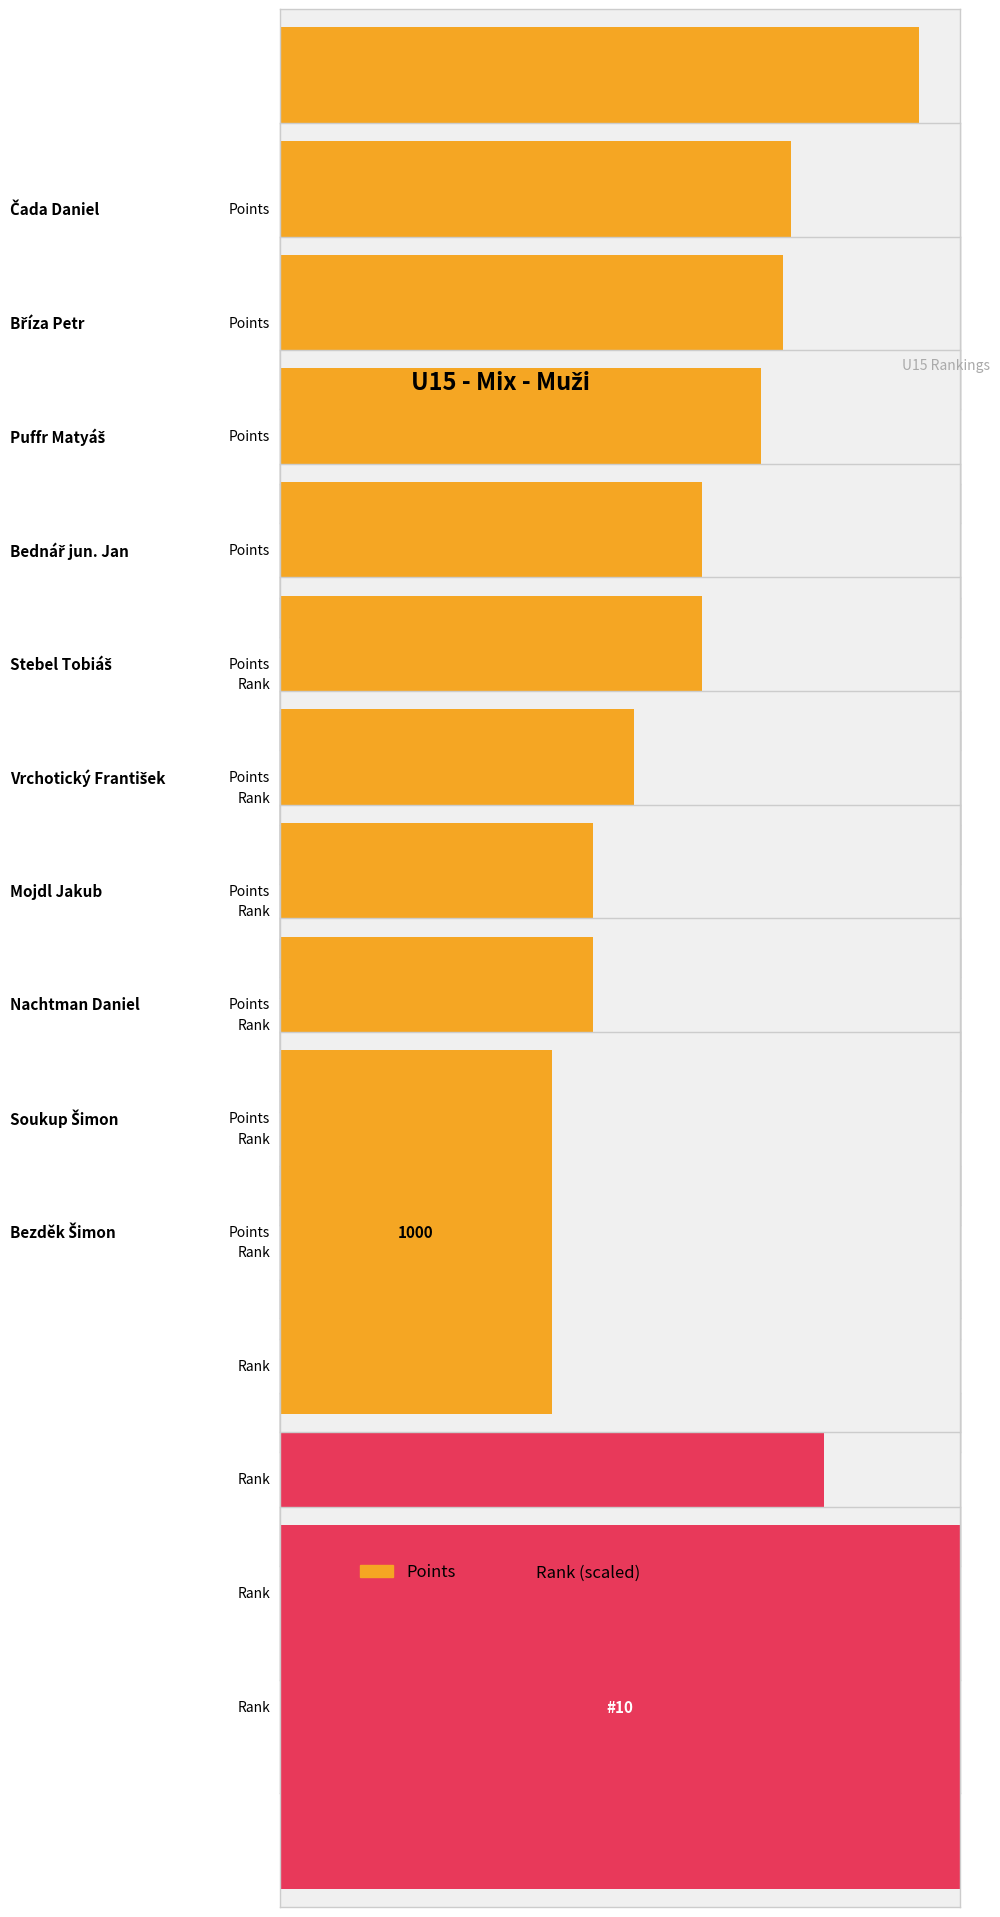

Which series has the largest total across all categories?

Points